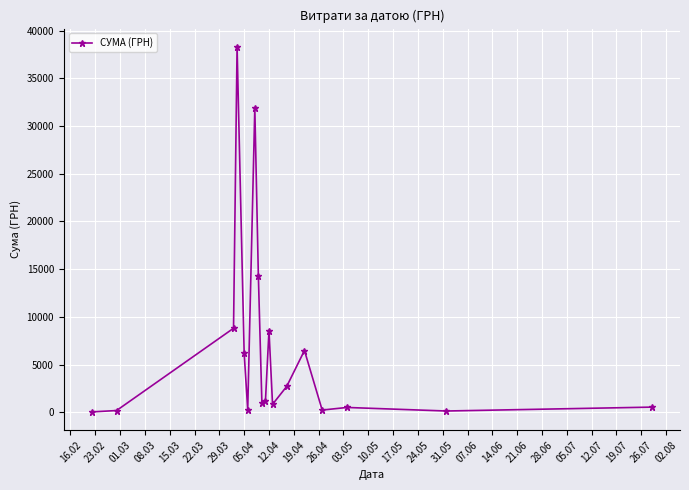

True or false: the data has more than 2 interior local peaks.

True